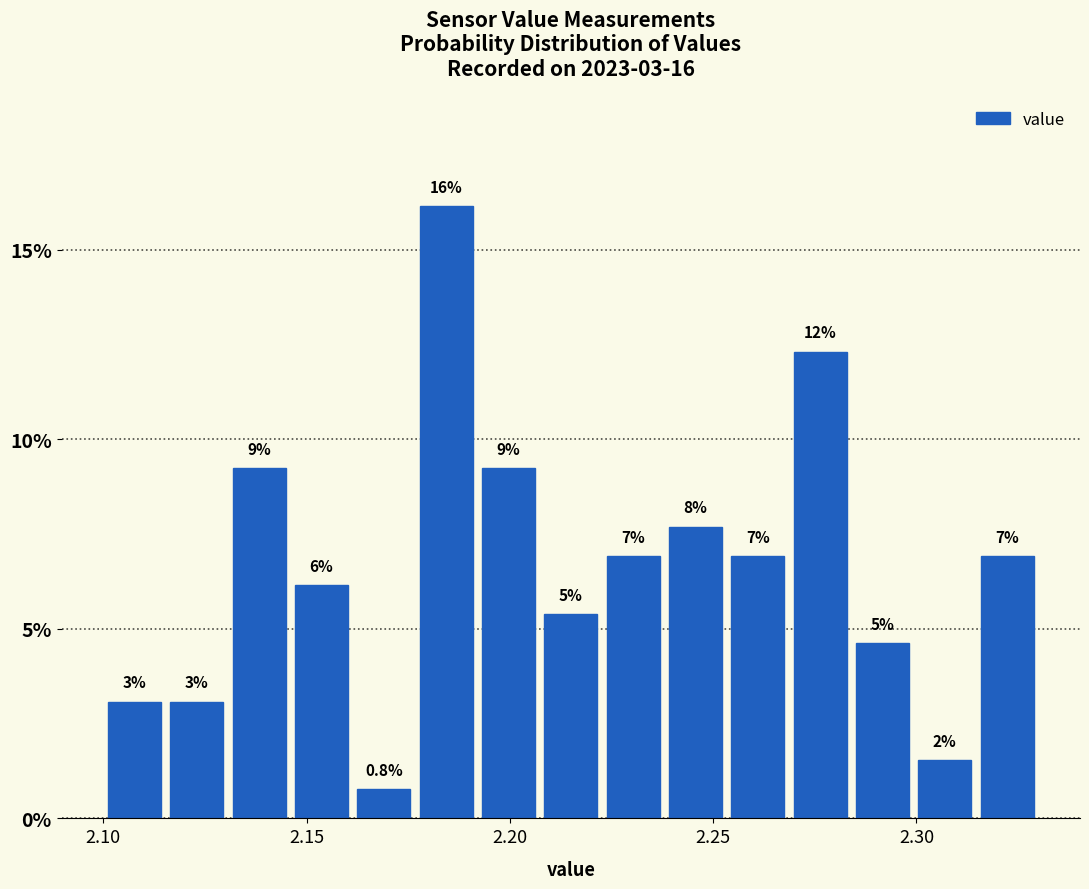

Around what value on the x-axis is the tallest bar? Give the approximate position of its centre, as read against the axis.

2.185